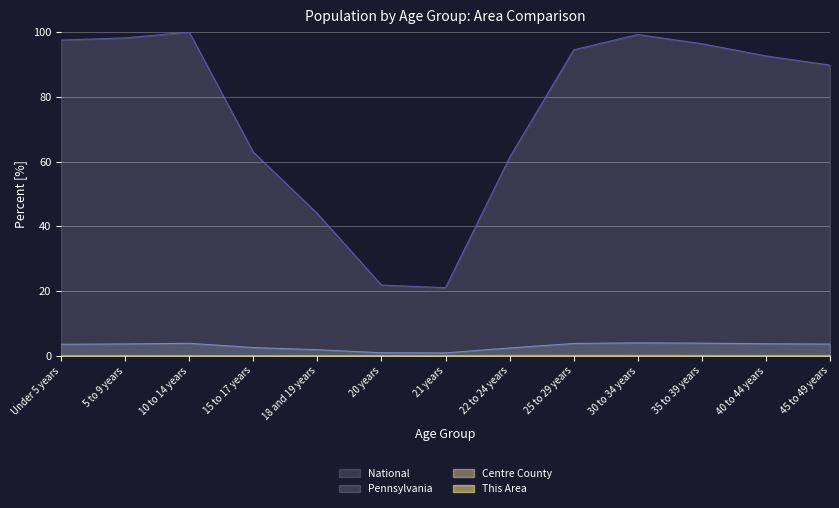

The value of This Area at 45 to 49 years is 0.0. True or false?

True